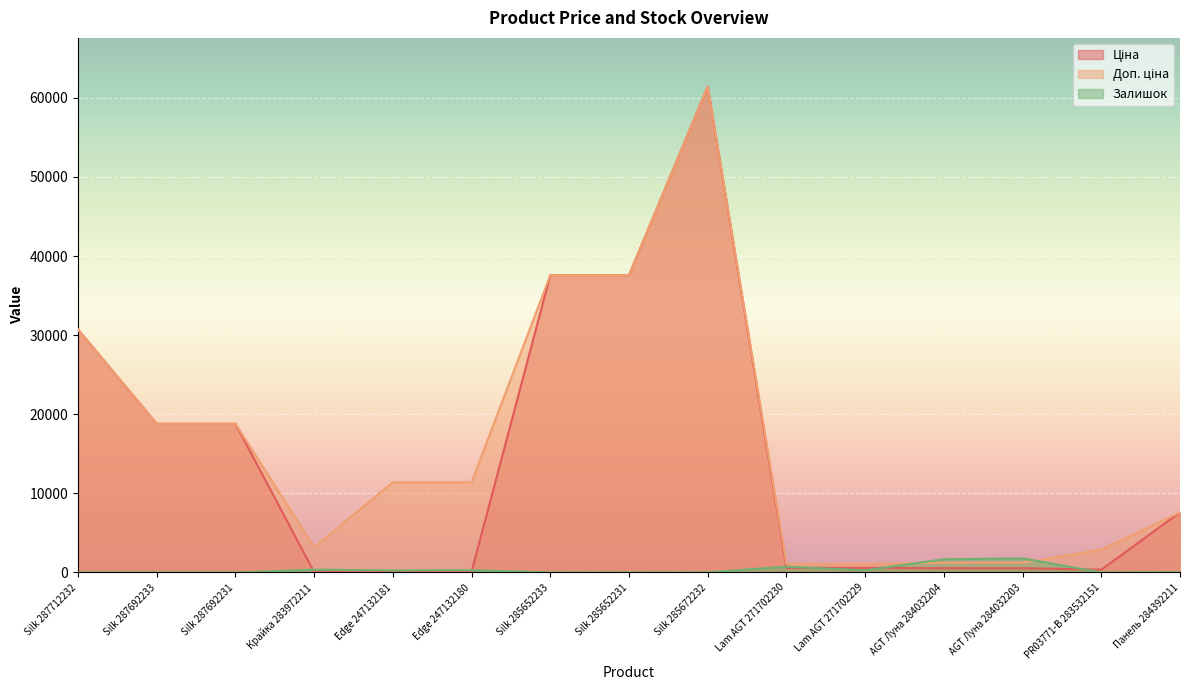

What is the maximum value for Ціна?

61434.3